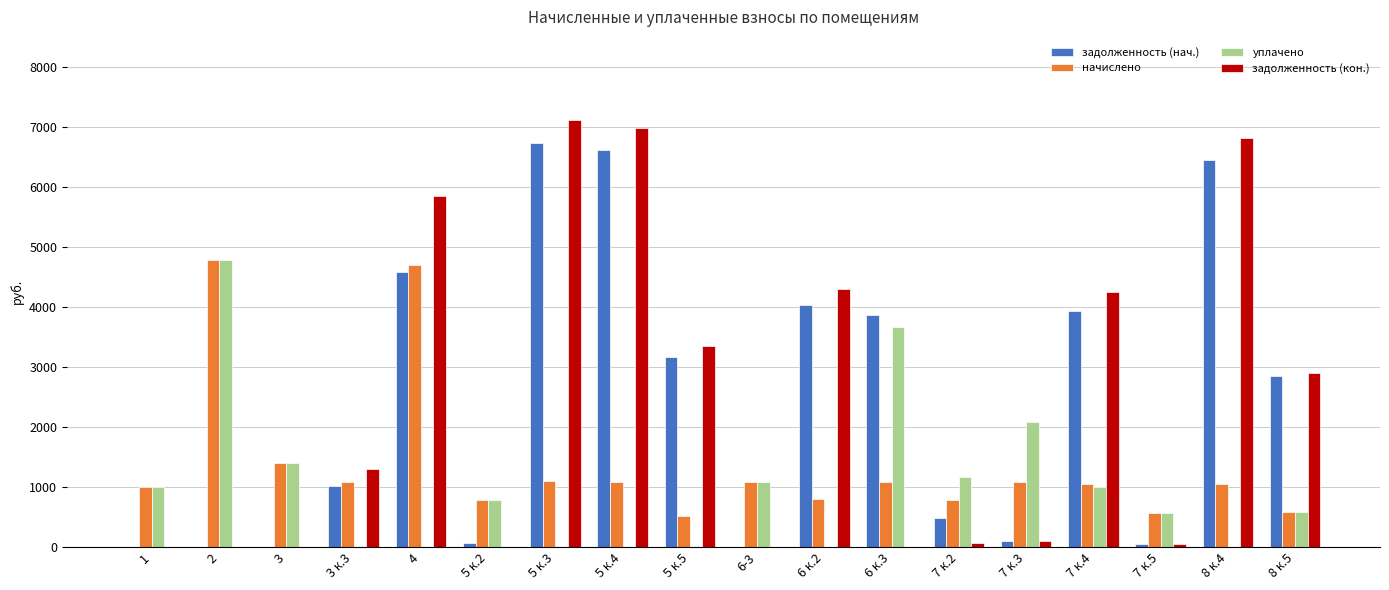

At which label does уплачено reach its peak?

2